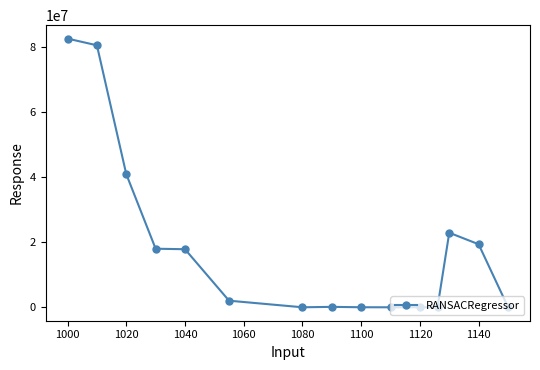

What is the difference between the maximum and minimum values?

82444061